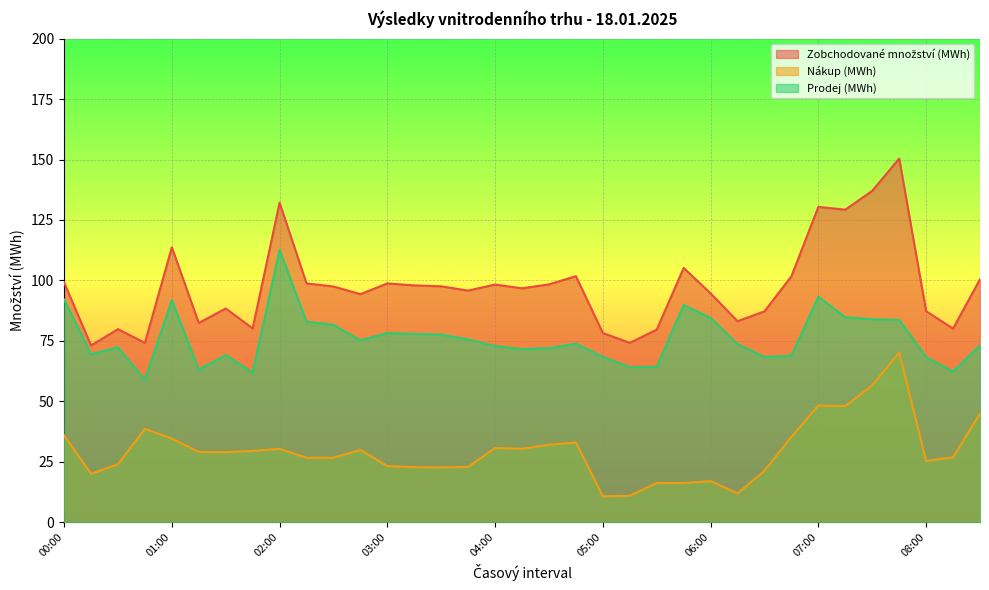

What is the sum of all Nákup (MWh) values?

1032.3